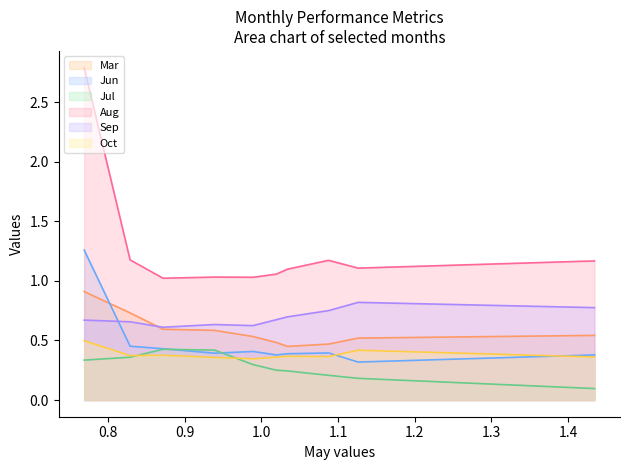

True or false: Jul and Aug intersect in this chart.

False